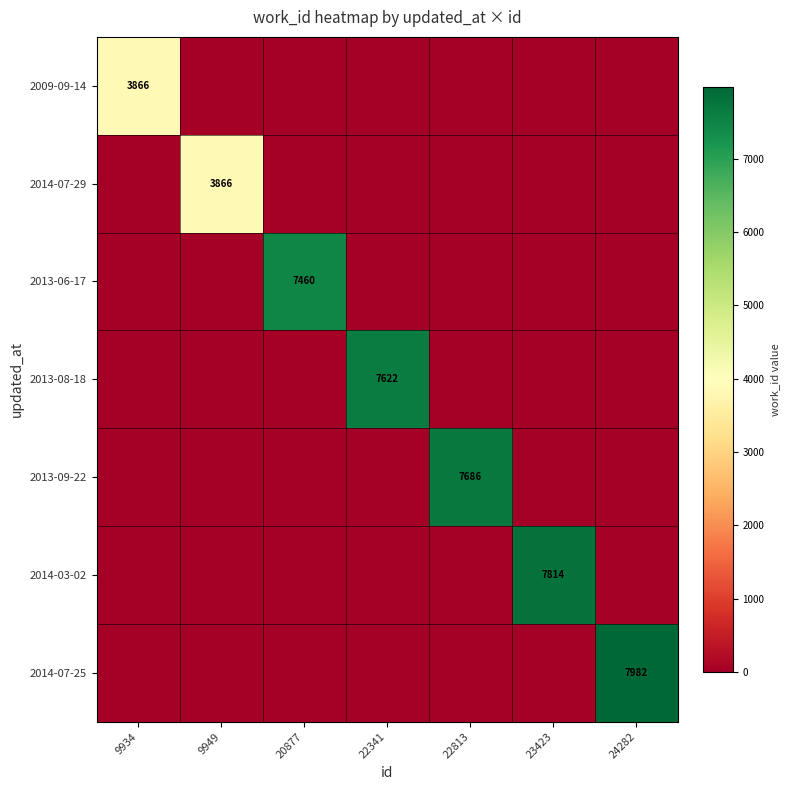

The value of 2014-07-29 at 9949 is 5437. True or false?

False